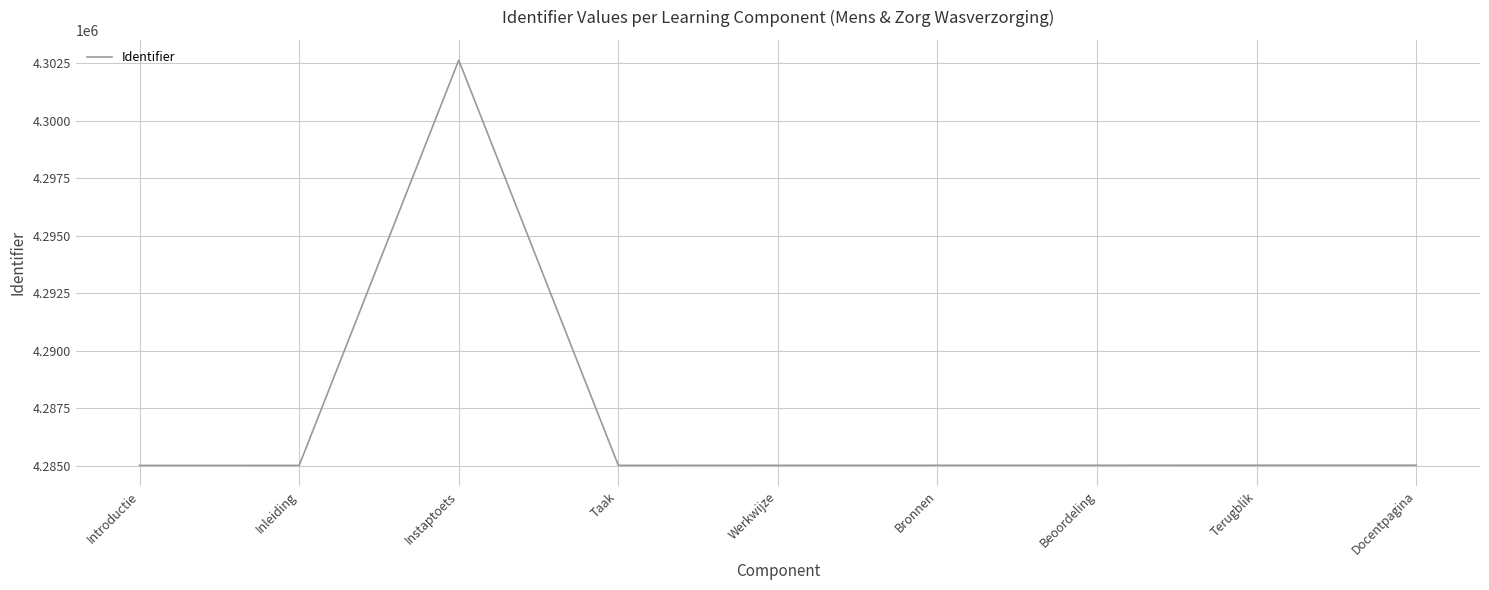

What is the change in value from Taak to Docentpagina?

+6